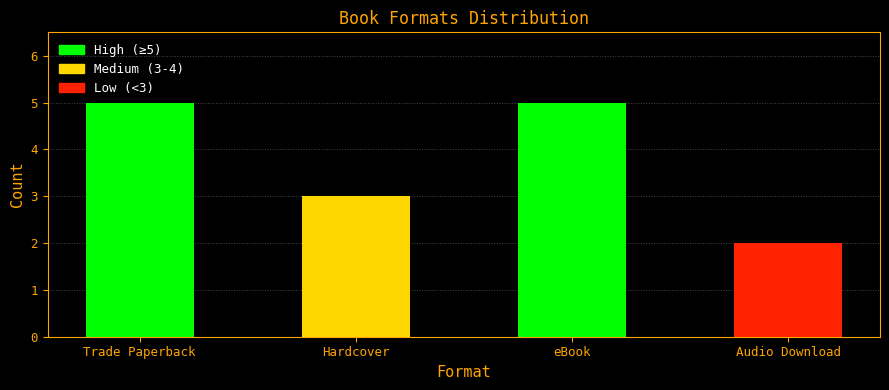

What is the sum of the values at Audio Download and eBook?

7